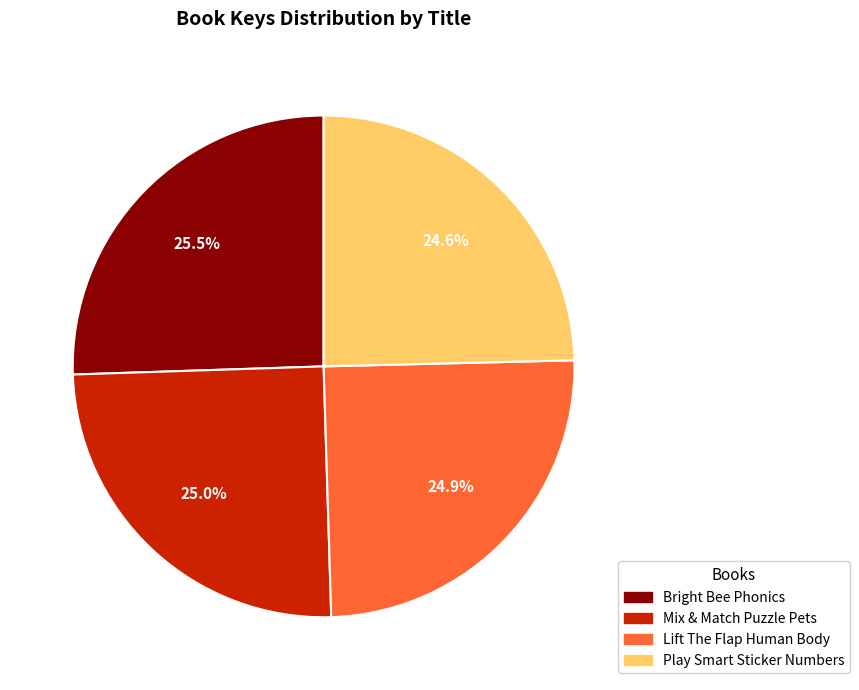

Is there a majority slice in this chart?

No